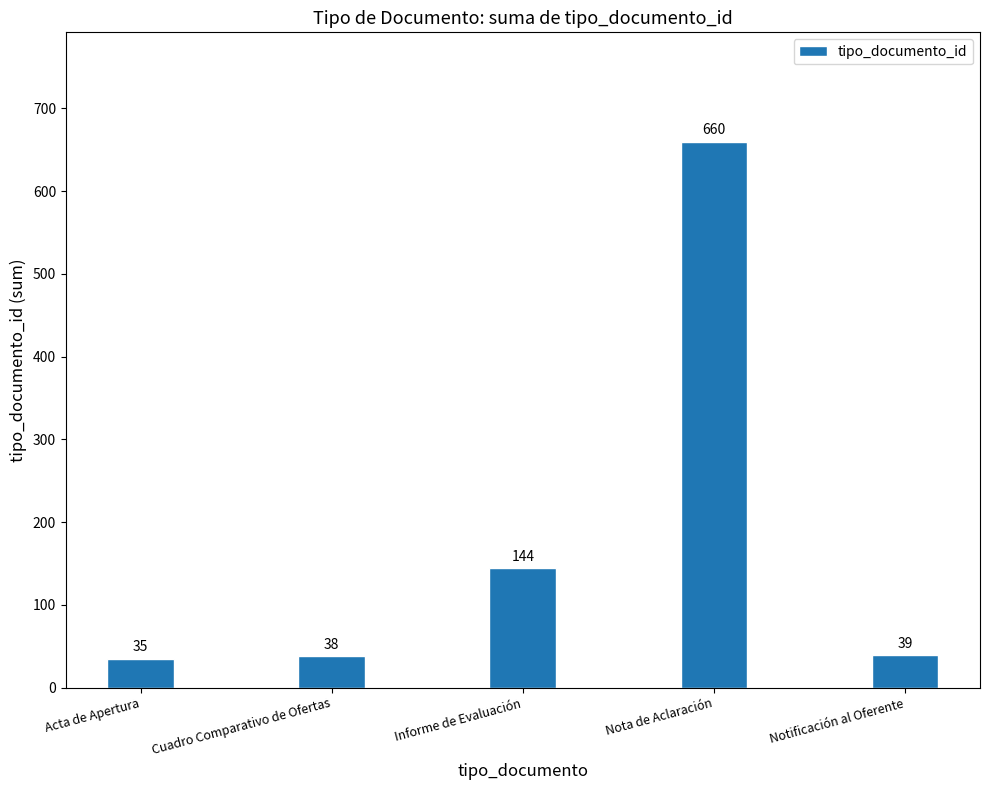

What is the label of the 5th bar from the right?

Acta de Apertura